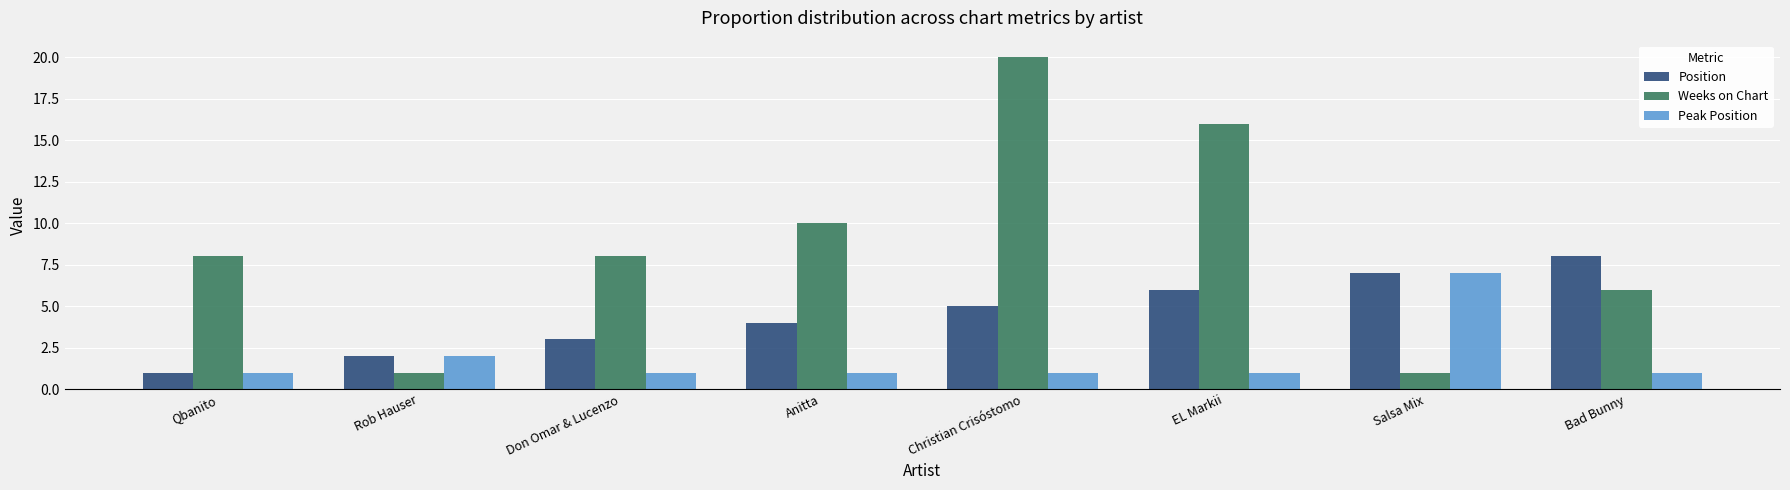

Reading left to right, extract all data points from this chart.

Position: Qbanito=1	Rob Hauser=2	Don Omar & Lucenzo=3	Anitta=4	Christian Crisóstomo=5	EL Markii=6	Salsa Mix=7	Bad Bunny=8
Weeks on Chart: Qbanito=8	Rob Hauser=1	Don Omar & Lucenzo=8	Anitta=10	Christian Crisóstomo=20	EL Markii=16	Salsa Mix=1	Bad Bunny=6
Peak Position: Qbanito=1	Rob Hauser=2	Don Omar & Lucenzo=1	Anitta=1	Christian Crisóstomo=1	EL Markii=1	Salsa Mix=7	Bad Bunny=1